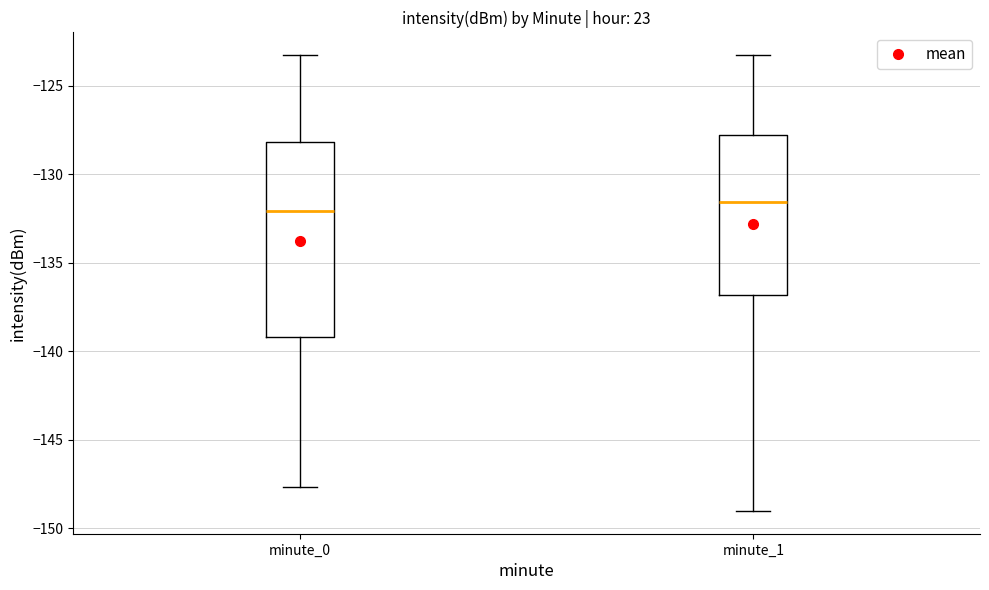

Which box's median line is the lowest?

minute_0